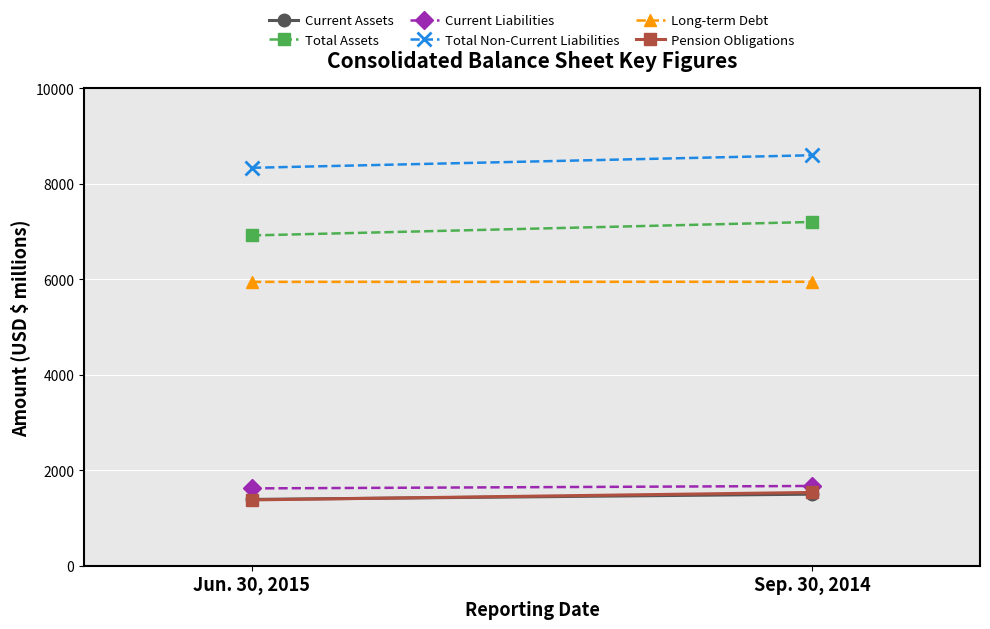

List the series in order of their peak value, highest first.

Total Non-Current Liabilities, Total Assets, Long-term Debt, Current Liabilities, Pension Obligations, Current Assets